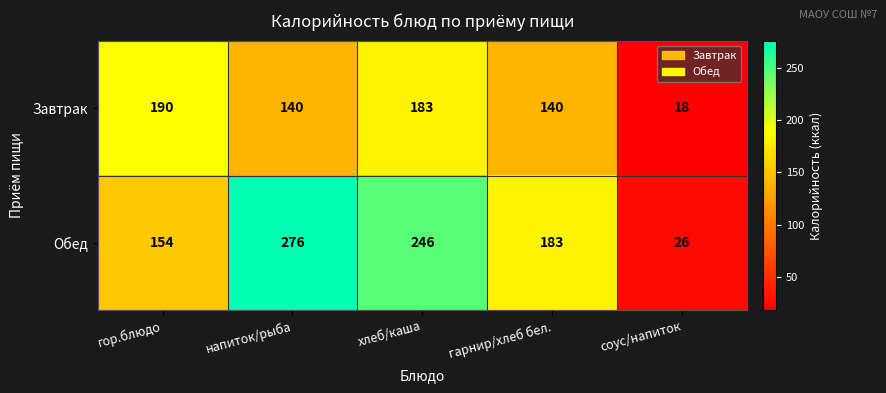

How many series are shown in this chart?

2